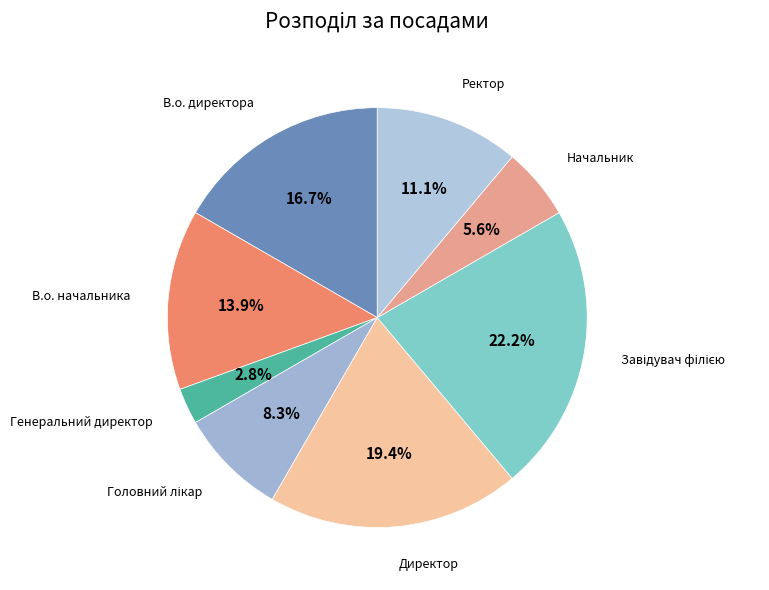

Is there any slice that represents more than half of the pie?

No